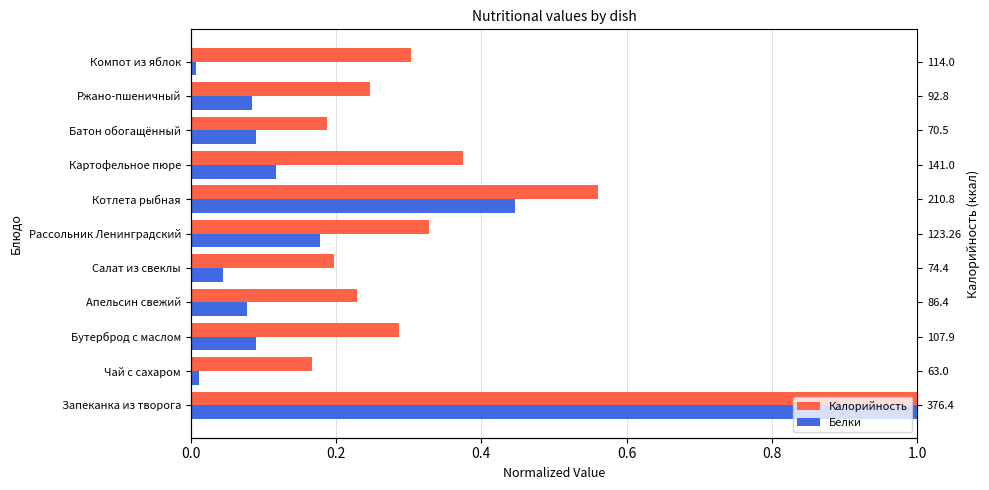

What is the difference between the maximum and minimum values in the Белки series?

1.0